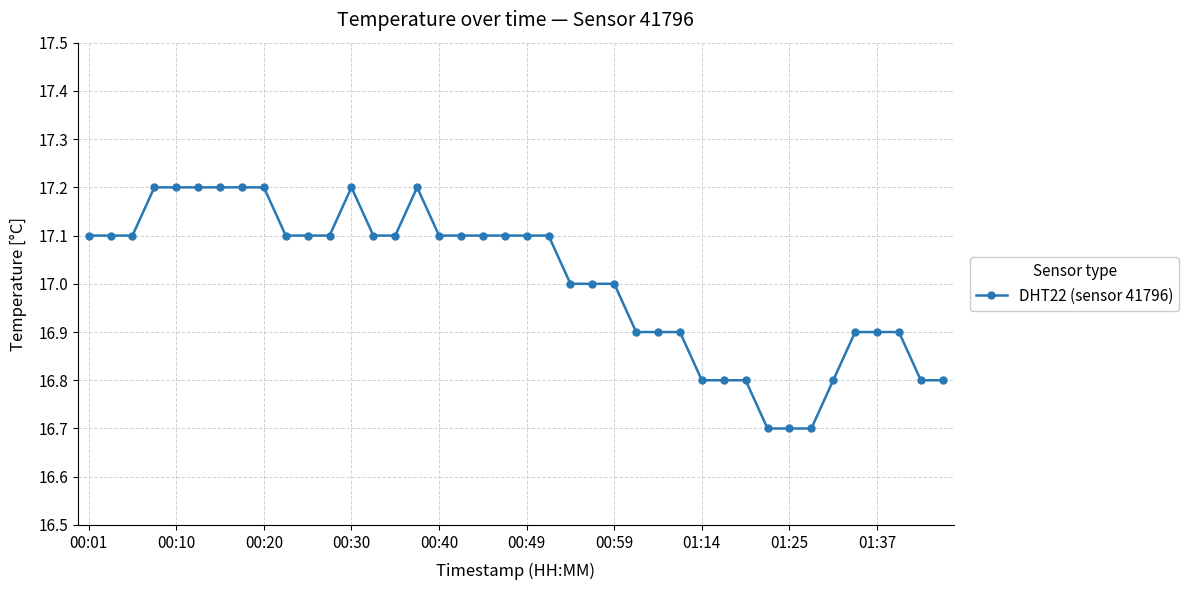

Does the chart display data point markers on the line(s)?

Yes